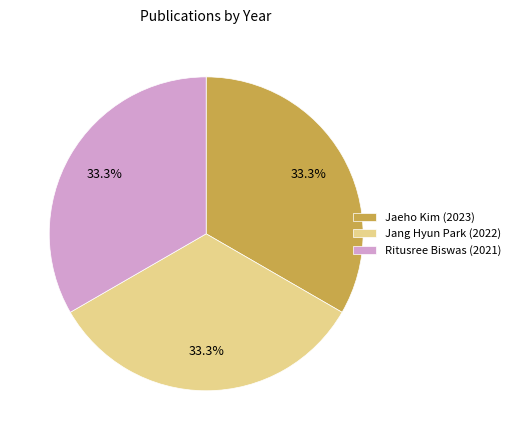

Approximately how many times larger is the value at Jaeho Kim (2023) compared to Ritusree Biswas (2021)?

1.0